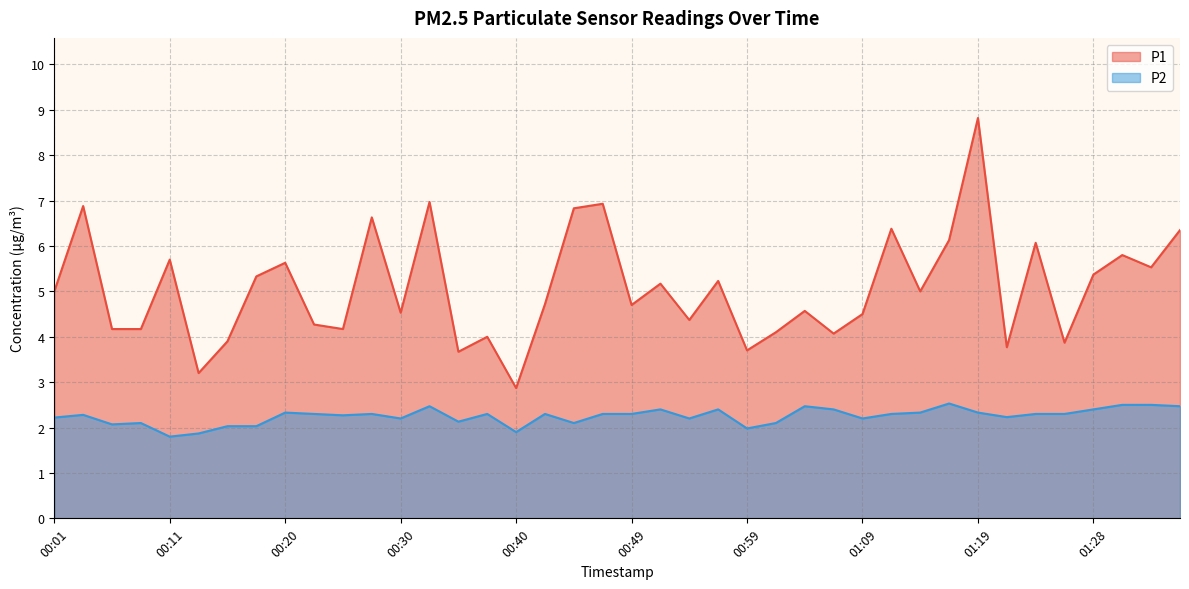

Which series has the largest total across all categories?

P1